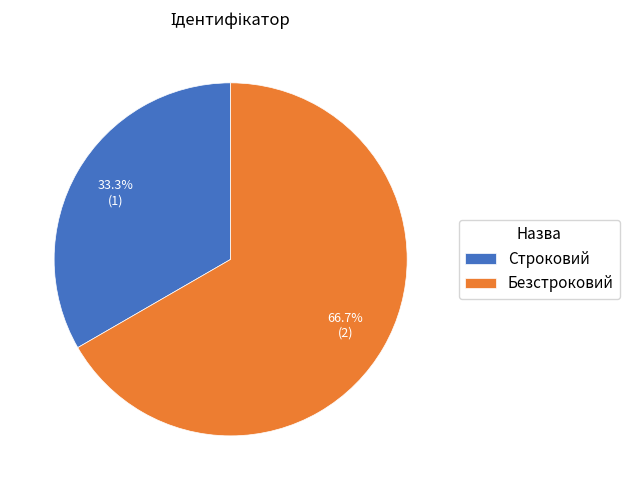

Count the number of slices in the pie.

2